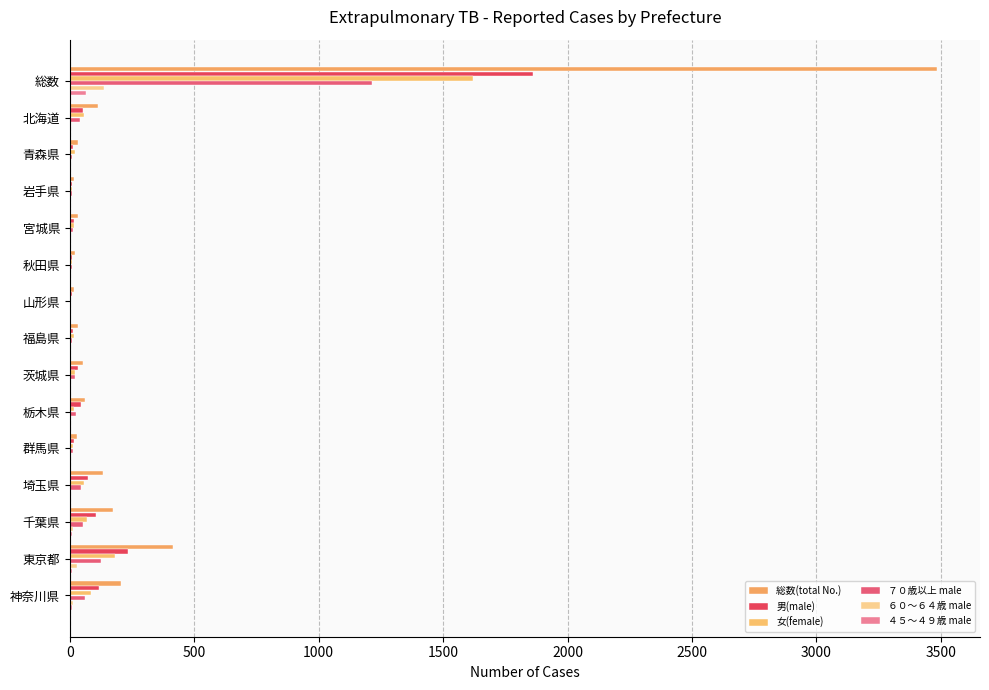

At how many categories does at least one series exceed 2502?

1